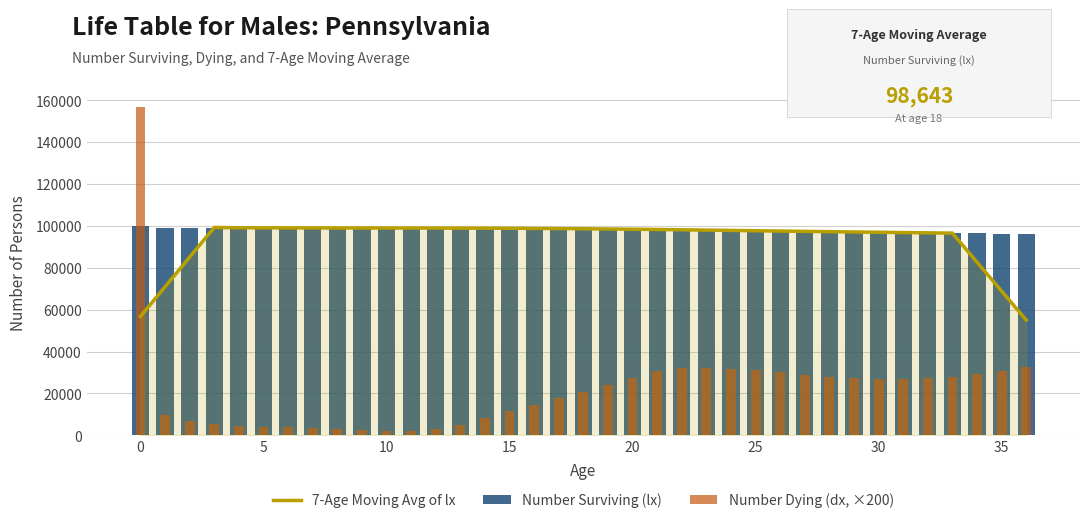

What is the difference between the maximum and minimum values in the Number Dying (dx, ×200) series?

154914.1